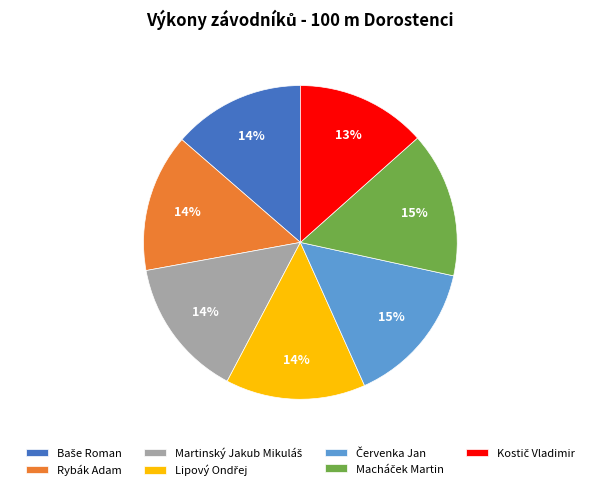

To the nearest percent, what is the average slice percentage?

14%